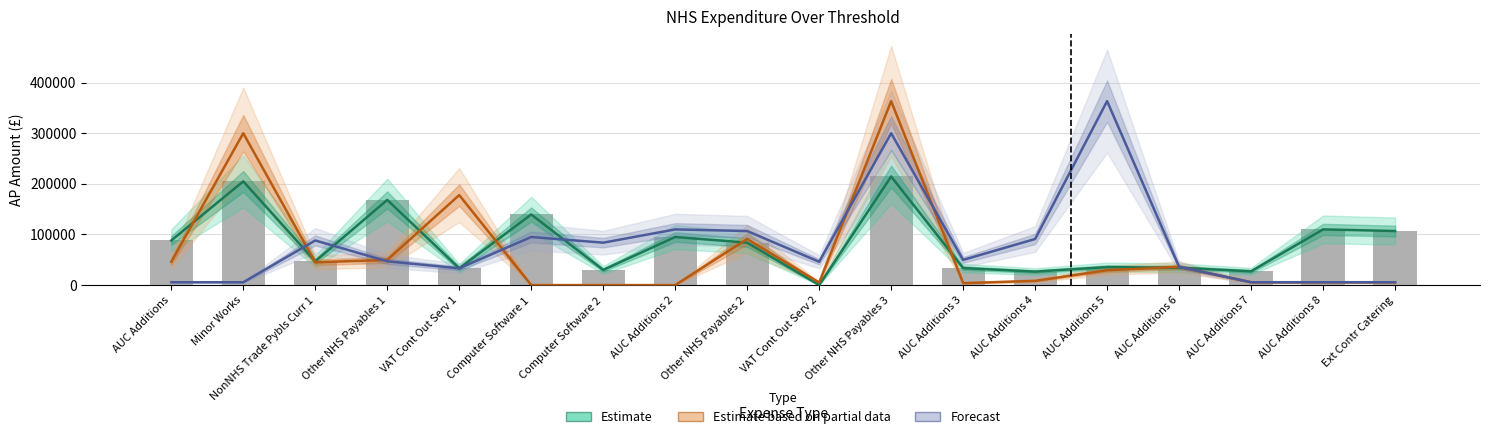

What is the sum of the Forecast values at AUC Additions 3 and AUC Additions 2?

159734.0